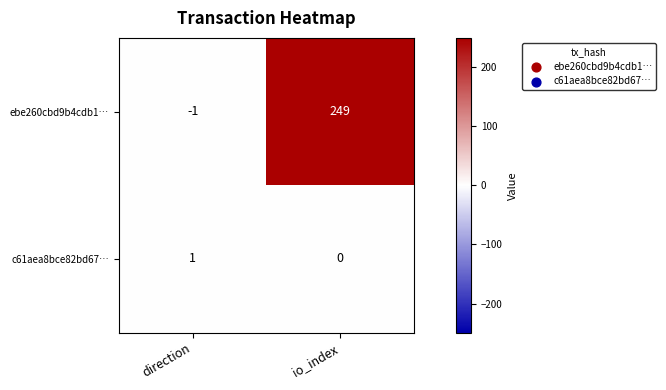

At which category does the chart reach its peak across all series?

io_index